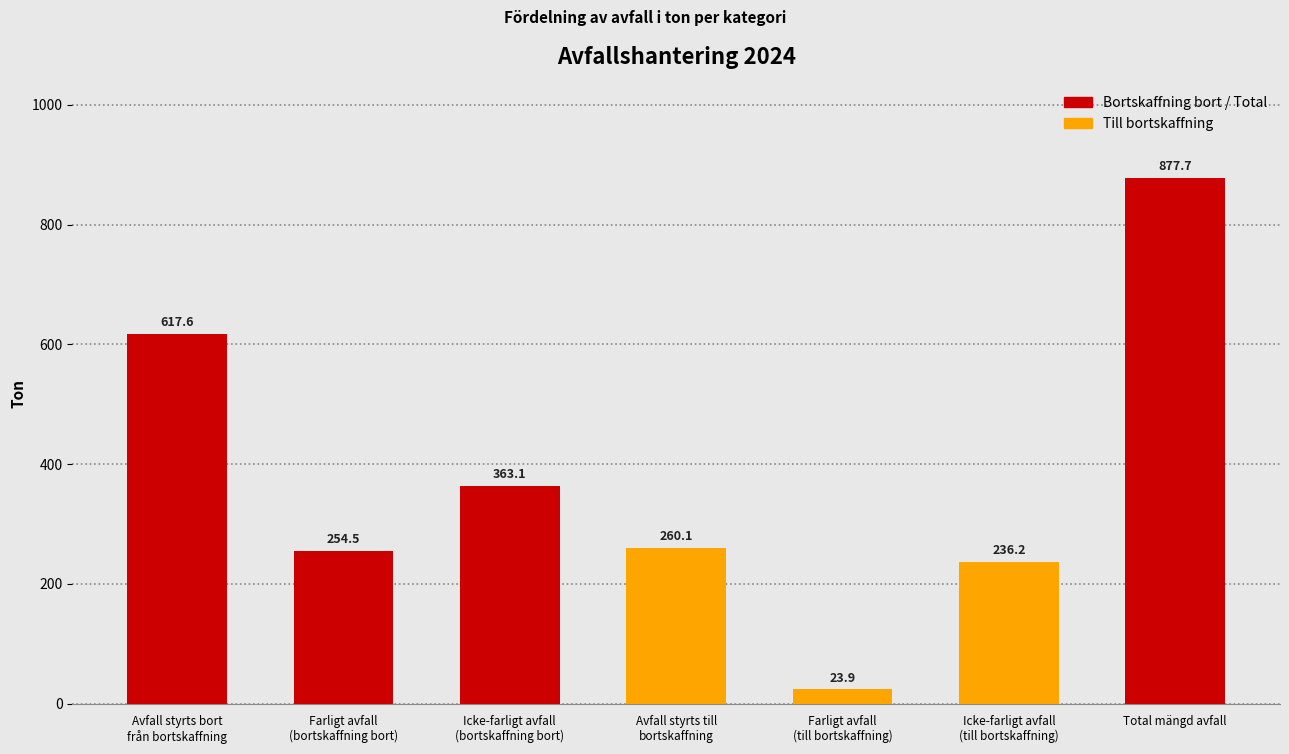

What is the difference between the maximum and minimum values?

853.8